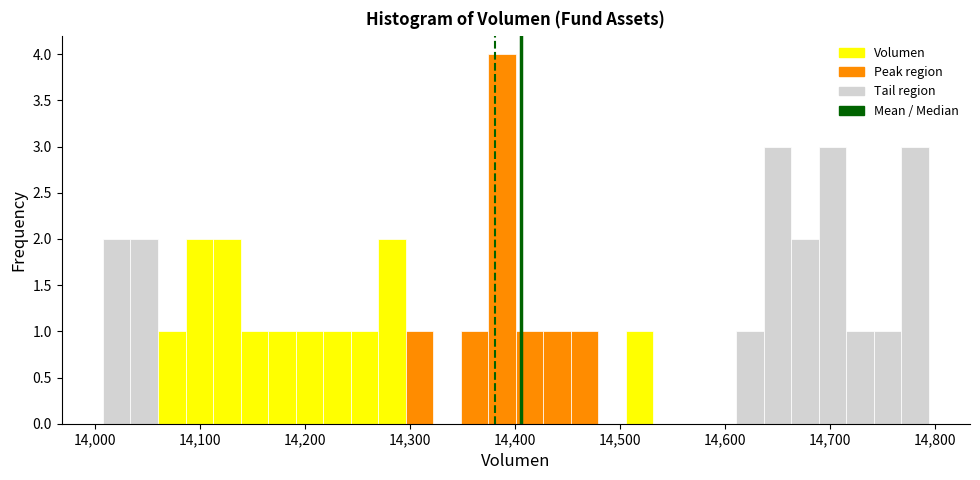

Around what value on the x-axis is the tallest bar? Give the approximate position of its centre, as read against the axis.

14390